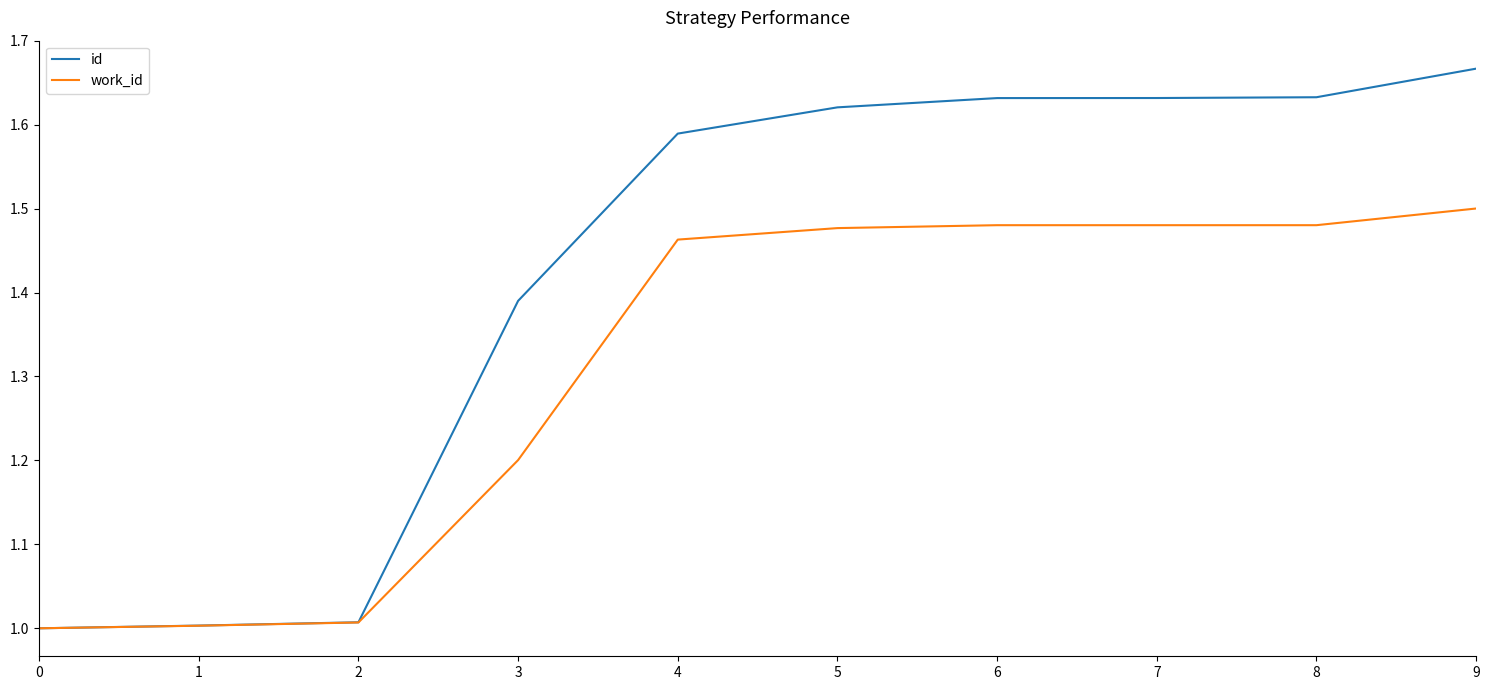

List the series in order of their overall mean, lowest first.

work_id, id